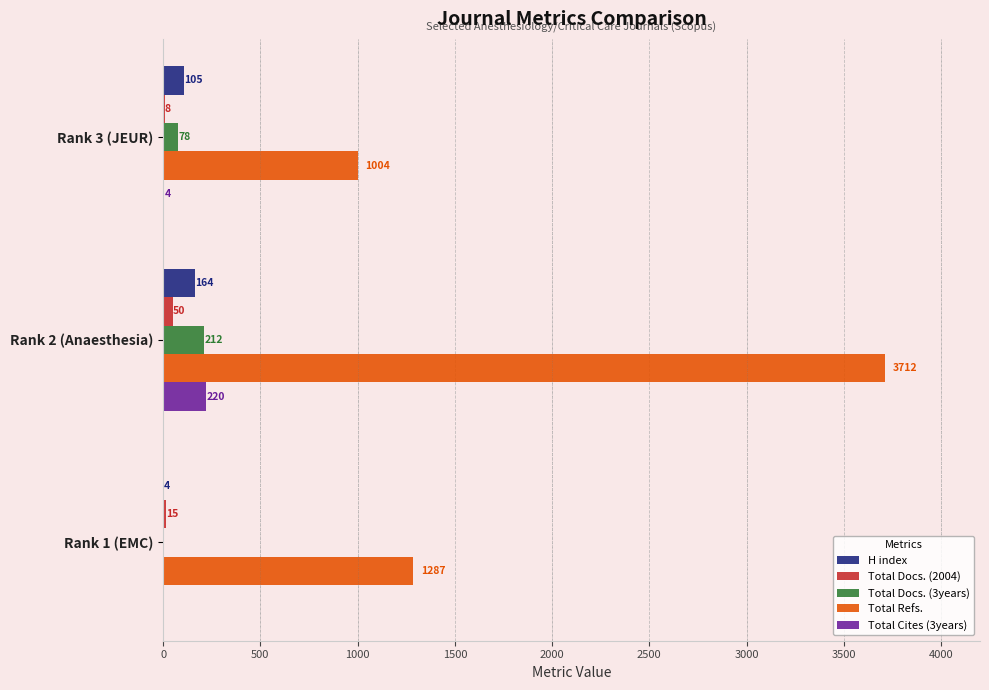

What is the sum of the Total Docs. (3years) values at Rank 3 (JEUR) and Rank 2 (Anaesthesia)?

290